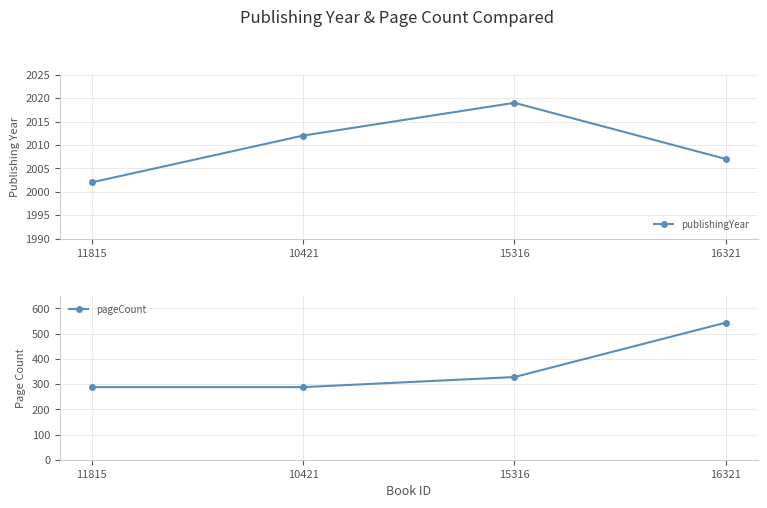

What is the sum of the pageCount values at 10421 and 11815?

576